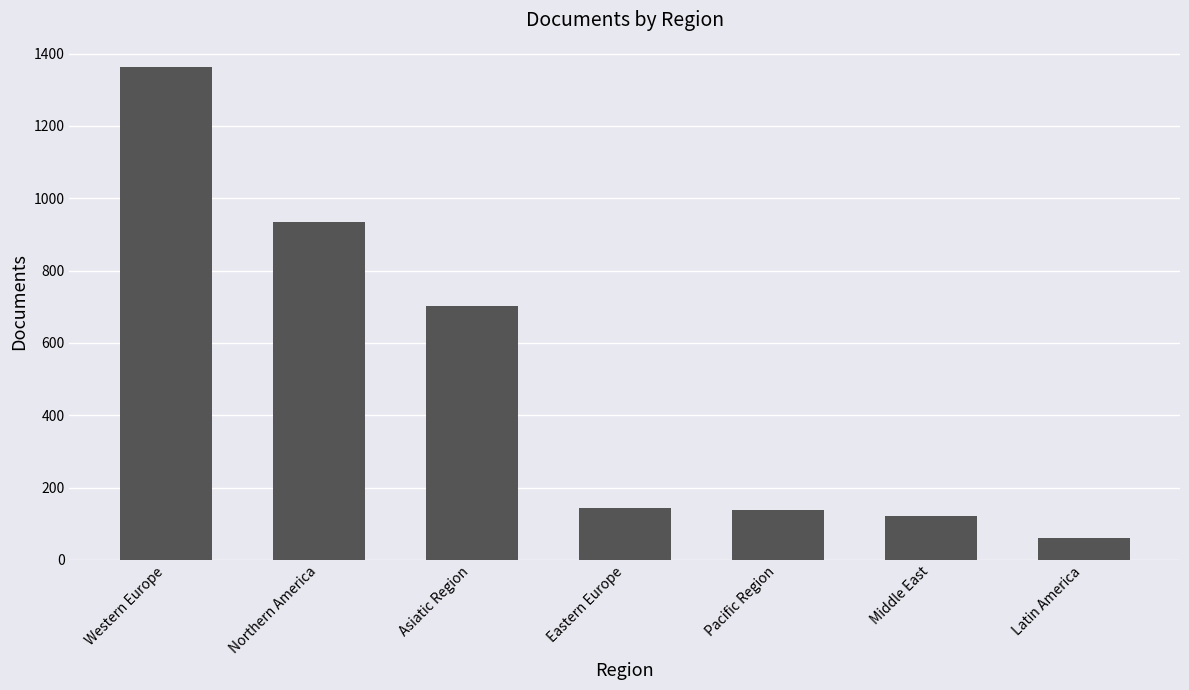

What is the change in value from Western Europe to Pacific Region?

-1223